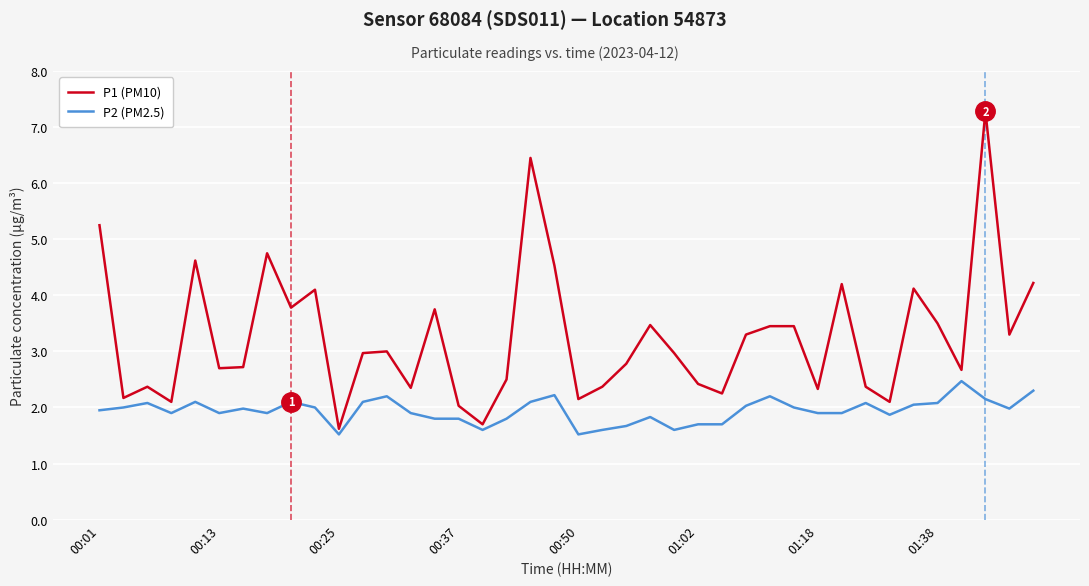

True or false: P2 (PM2.5) and P1 (PM10) cross at least once.

False